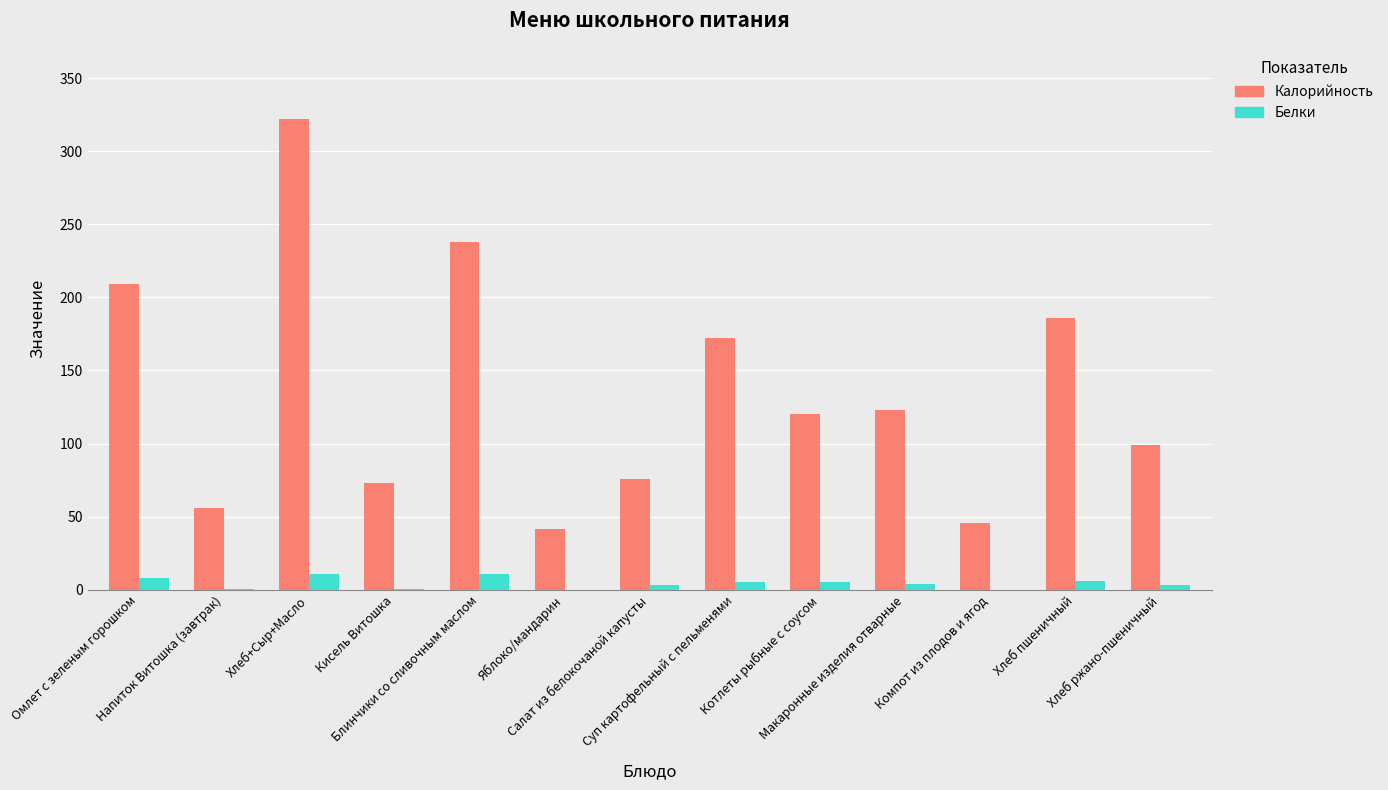

What is the sum of all Калорийность values?

1761.8